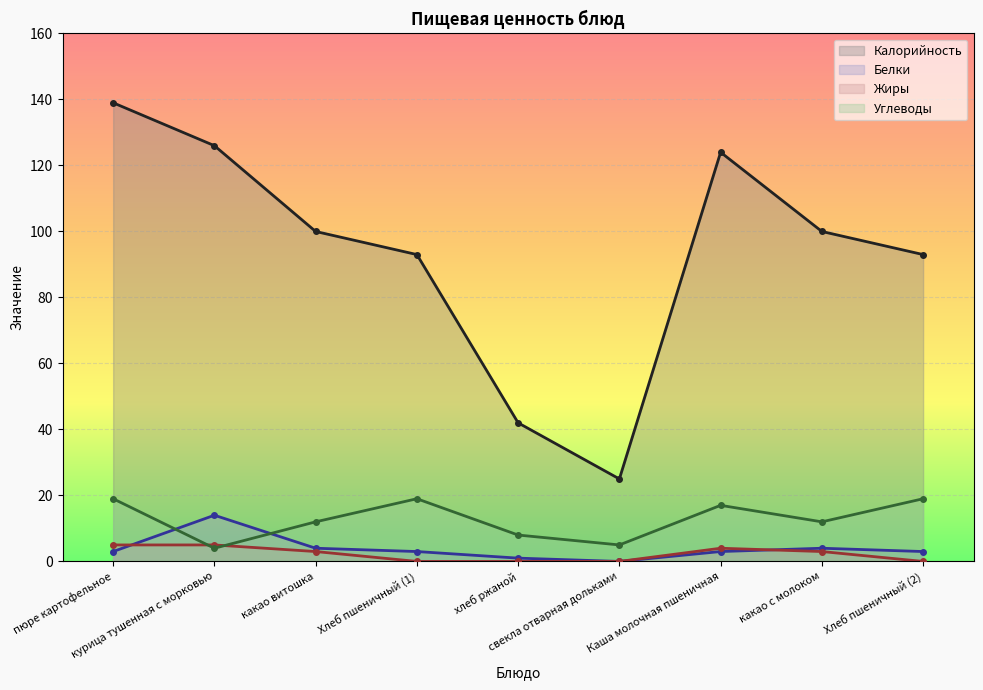

What is the approximate value of Жиры at Каша молочная пшеничная?

4